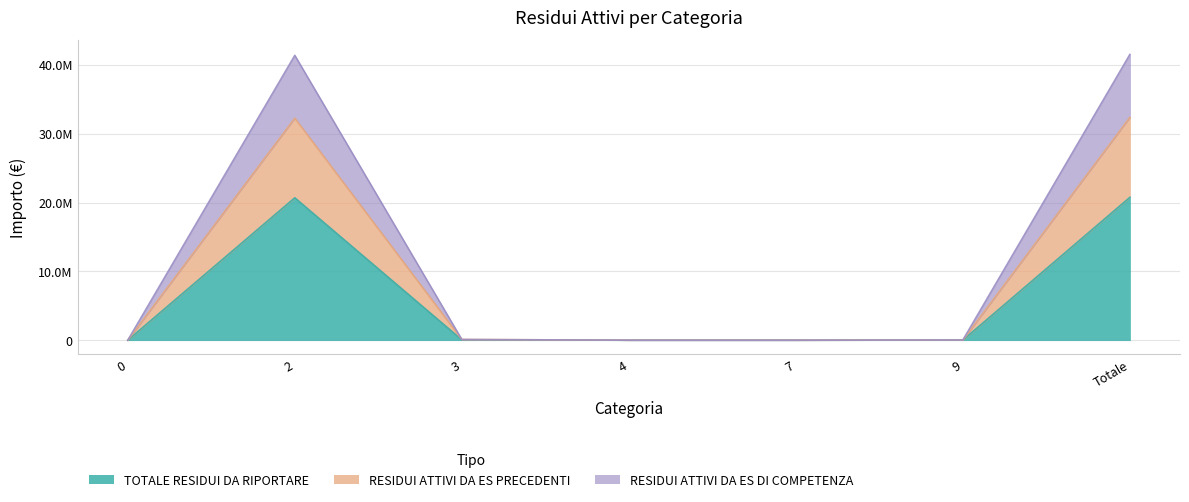

How many distinct data groups are displayed?

3